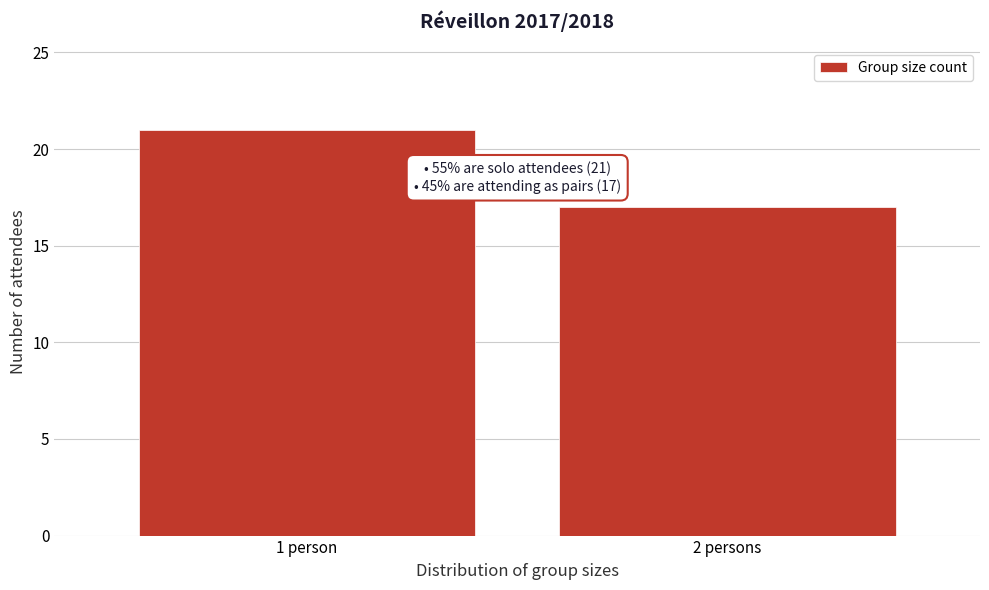

Reading left to right, what are all the values shown in this chart?

21	17